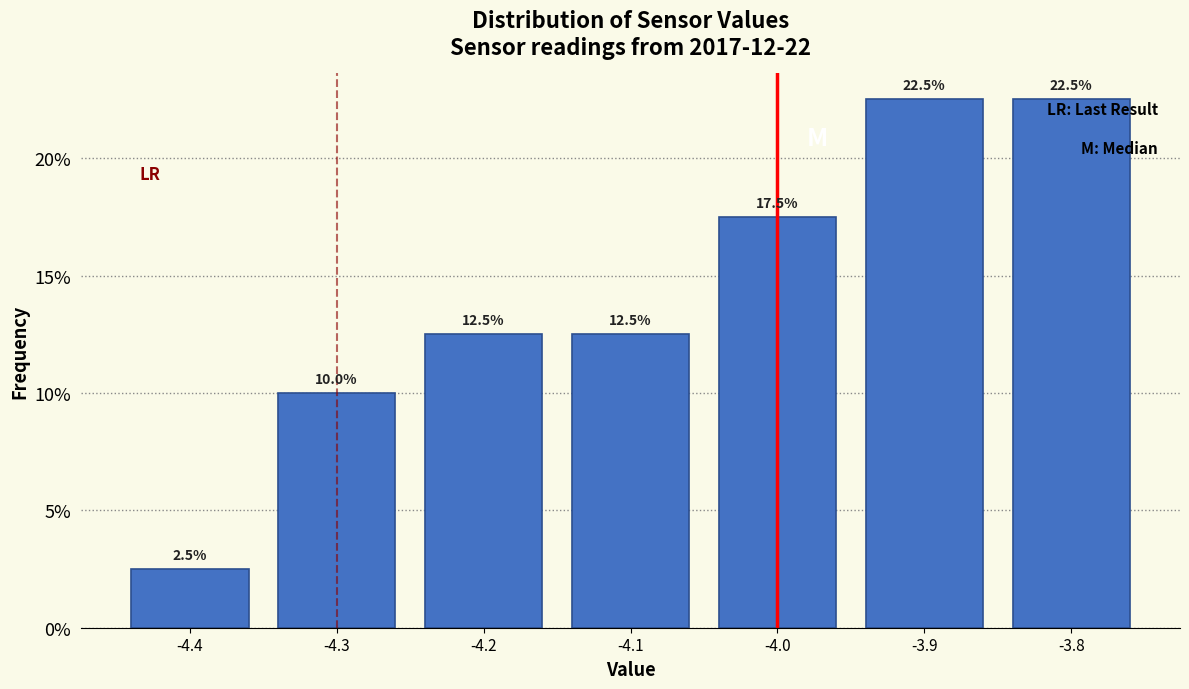

Reading right to left, list all the values displayed in this chart.

22.5	22.5	17.5	12.5	12.5	10.0	2.5